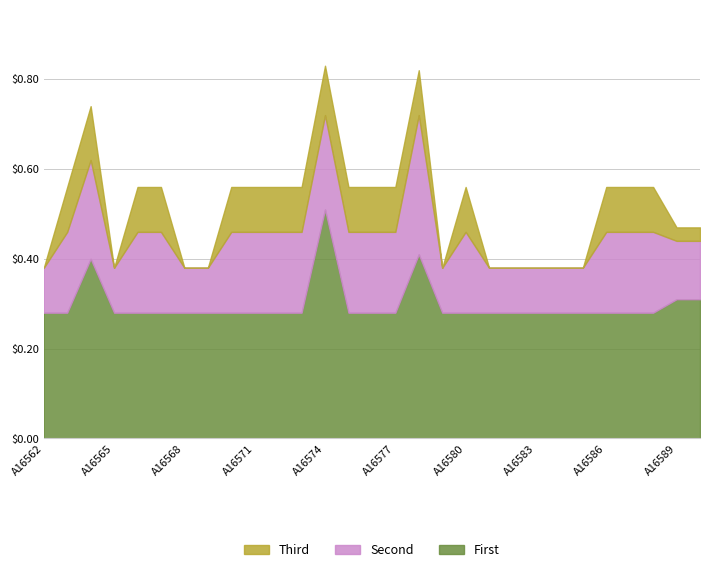

How many distinct data groups are displayed?

3